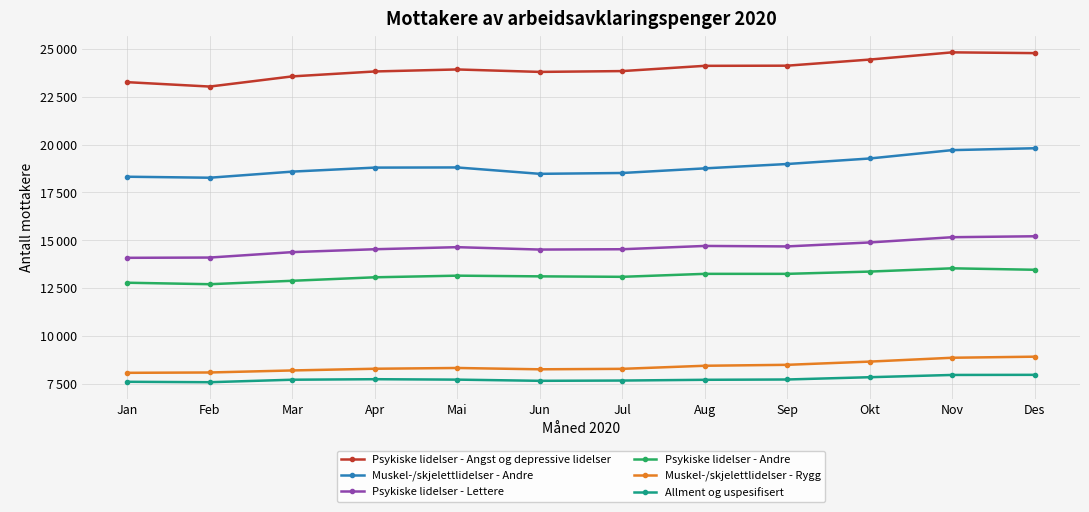

Does the chart have visible grid lines?

Yes